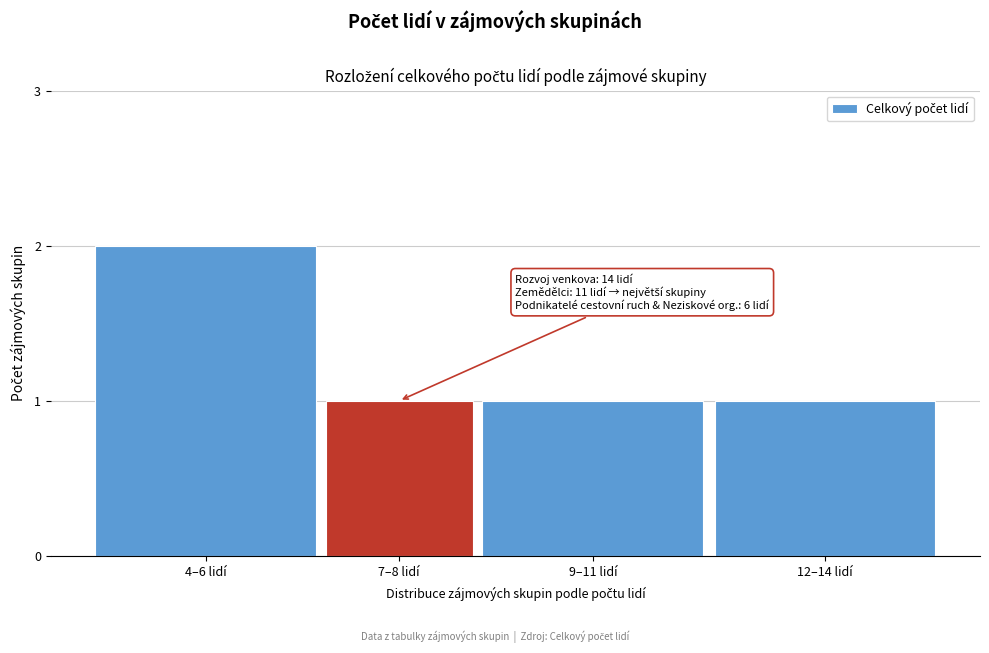

Reading left to right, what are all the values shown in this chart?

2	1	1	1